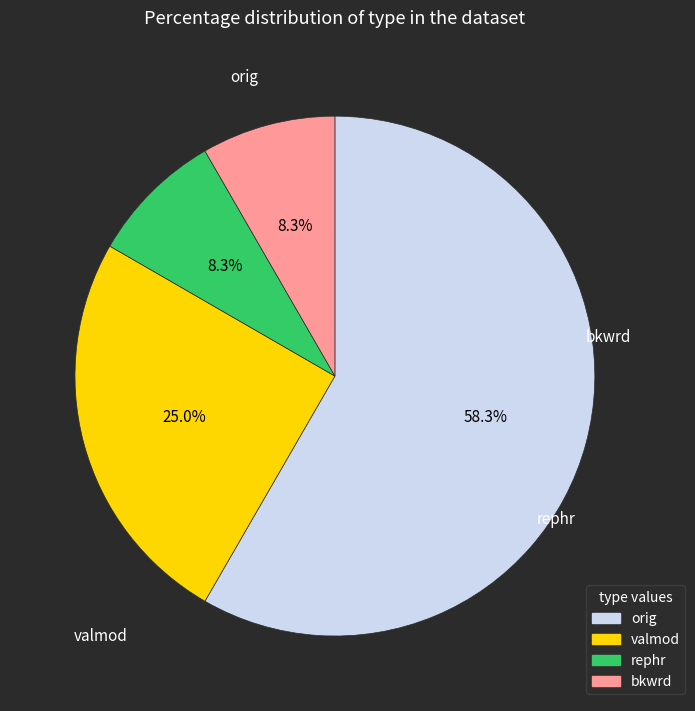

To the nearest percent, what is the average slice percentage?

25%